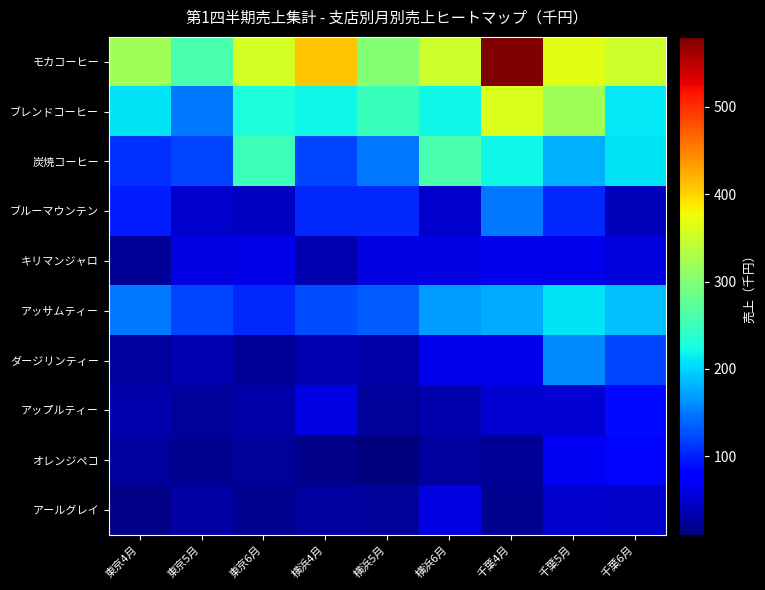

Which series changed the most between 横浜4月 and 千葉4月?

モカコーヒー